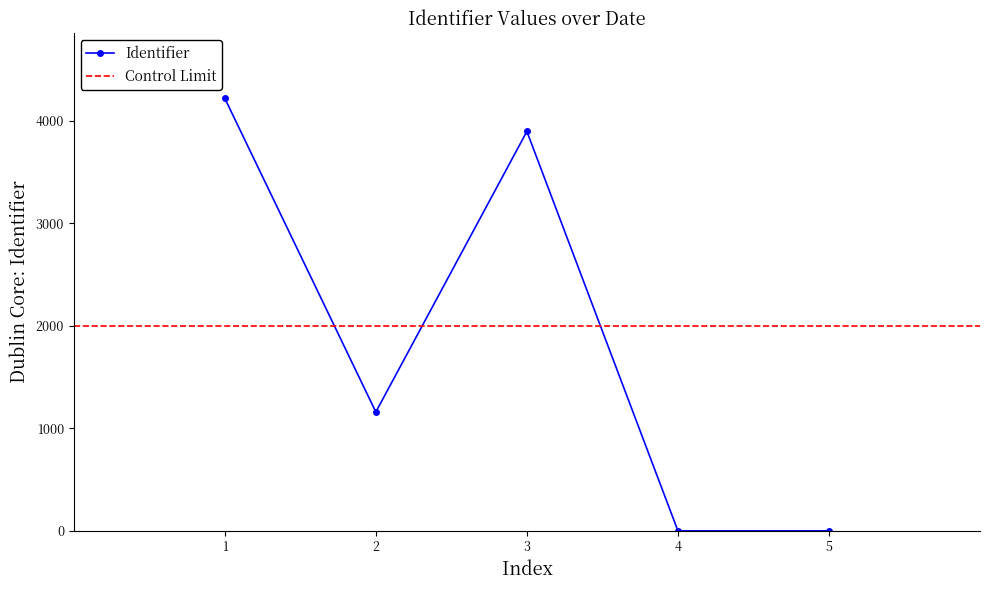

At which category does Identifier reach its first local peak?

3